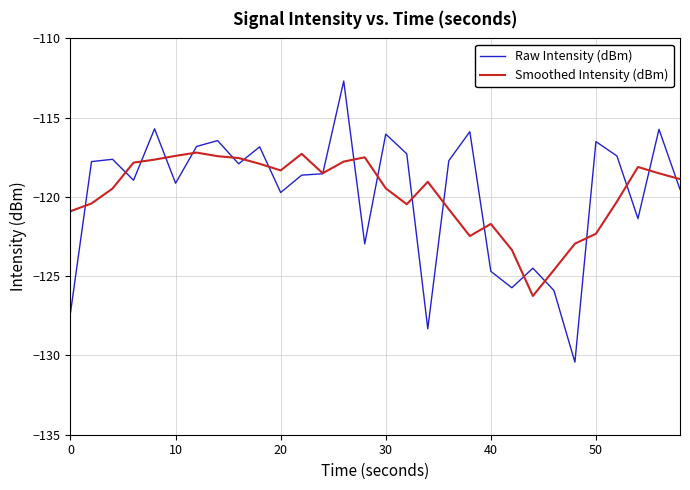

List the series in order of their peak value, lowest first.

Smoothed Intensity (dBm), Raw Intensity (dBm)